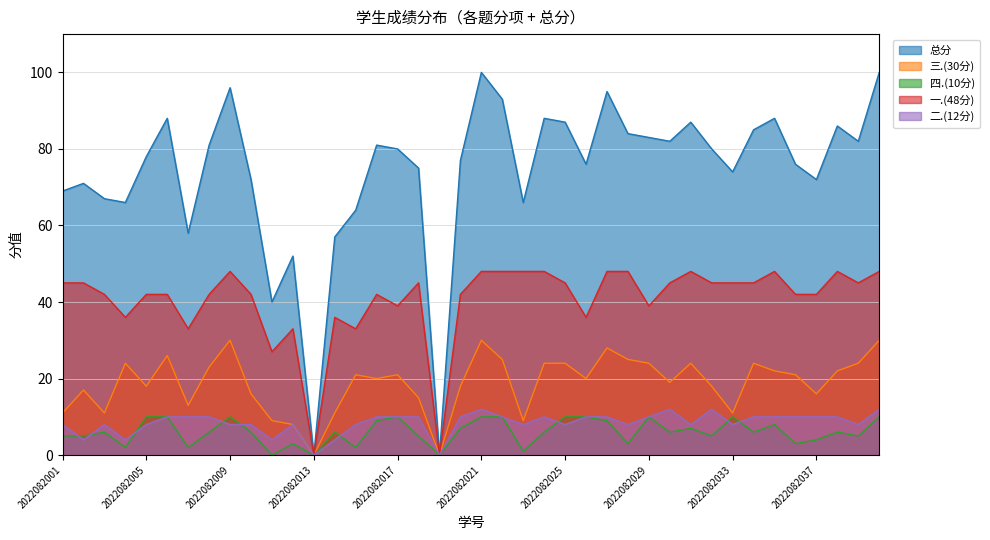

Reading right to left, extract all data points from this chart.

总分: 100	82	86	72	76	88	85	74	80	87	82	83	84	95	76	87	88	66	93	100	77	0	75	80	81	64	57	0	52	40	72	96	81	58	88	78	66	67	71	69
三.(30分): 30	24	22	16	21	22	24	11	18	24	19	24	25	28	20	24	24	9	25	30	18	0	15	21	20	21	11	0	8	9	16	30	23	13	26	18	24	11	17	11
四.(10分): 10	5	6	4	3	8	6	10	5	7	6	10	3	9	10	10	6	1	10	10	7	0	5	10	9	2	6	0	3	0	6	10	6	2	10	10	2	6	5	5
一.(48分): 48	45	48	42	42	48	45	45	45	48	45	39	48	48	36	45	48	48	48	48	42	0	45	39	42	33	36	0	33	27	42	48	42	33	42	42	36	42	45	45
二.(12分): 12	8	10	10	10	10	10	8	12	8	12	10	8	10	10	8	10	8	10	12	10	0	10	10	10	8	4	0	8	4	8	8	10	10	10	8	4	8	4	8